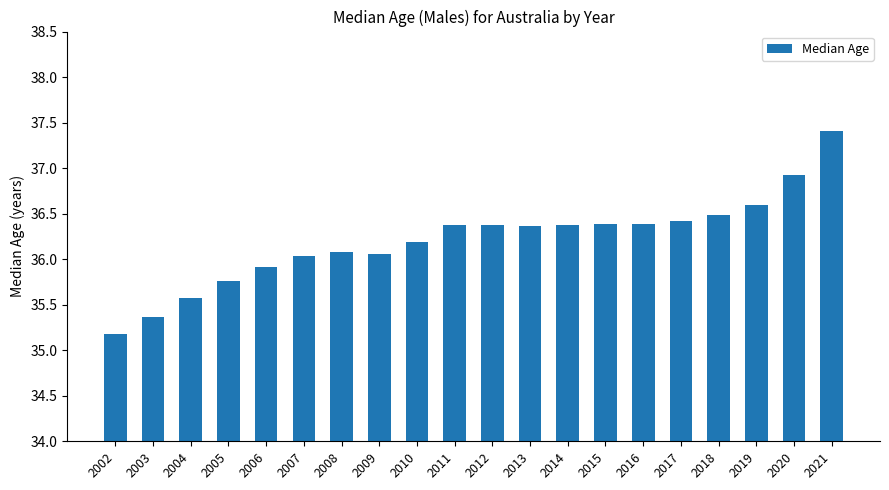

Does the chart contain stacked bars?

No